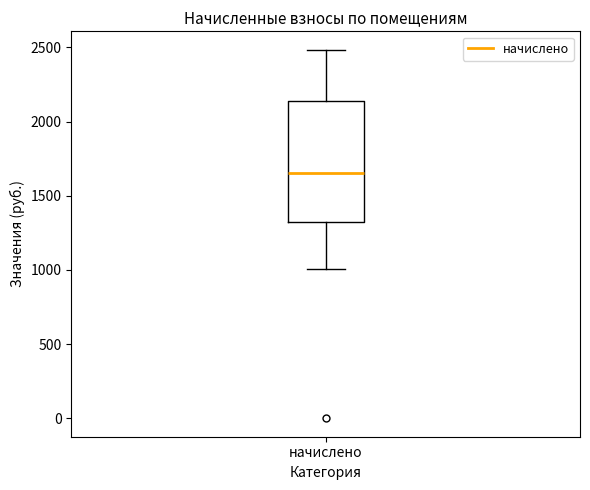

Where does the upper whisker of the box for начислено end on the y-axis? The values are not printed on the chart, so give them approximately, as read against the axis.

2500